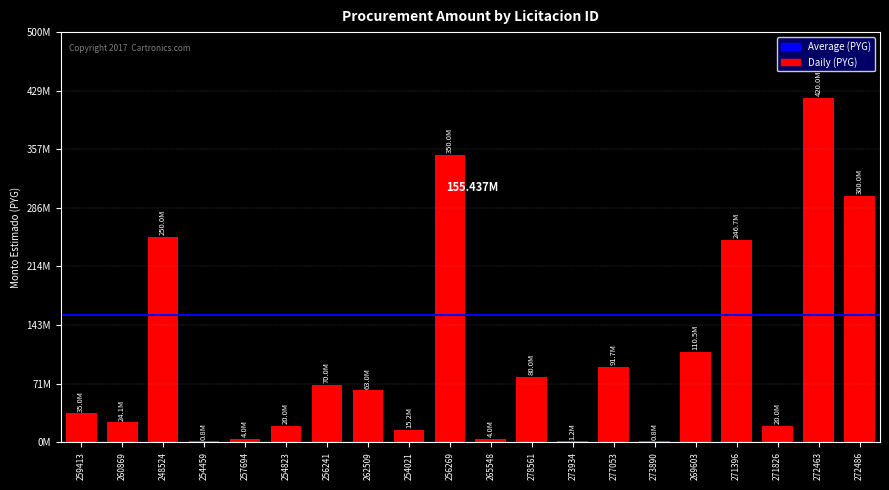

What is the label of the 4th bar from the right?

271396